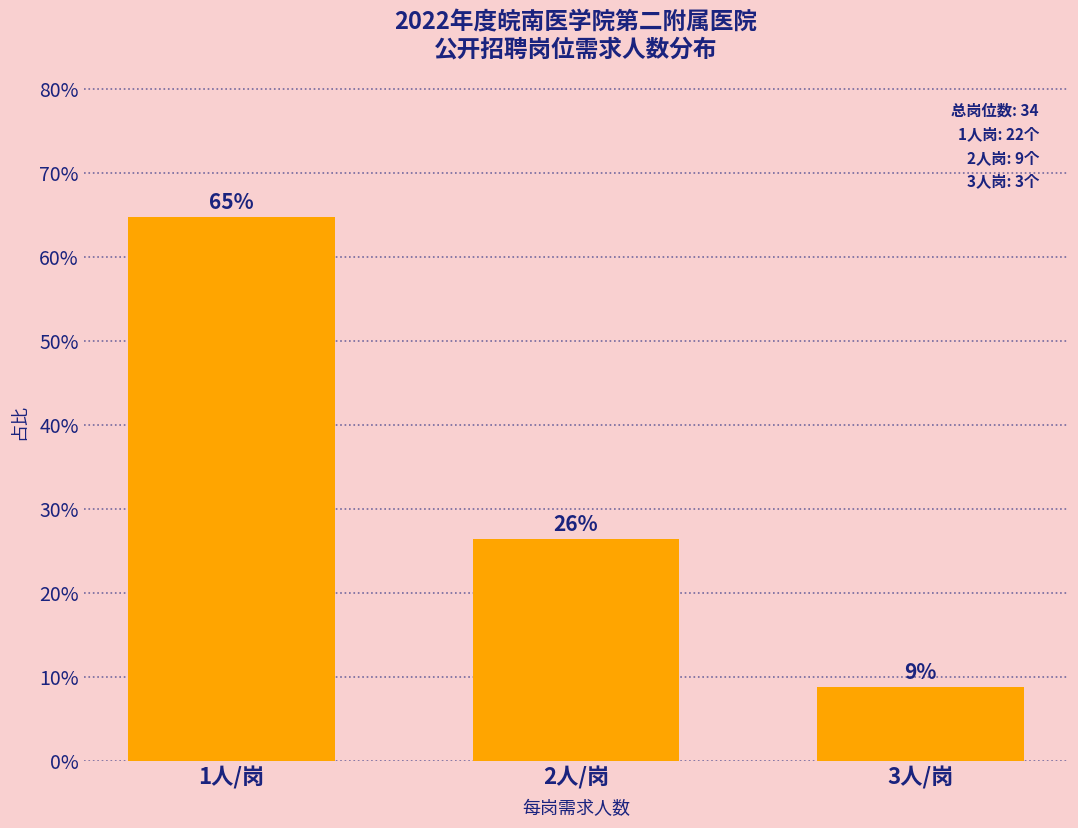

Does the chart contain any negative values?

No